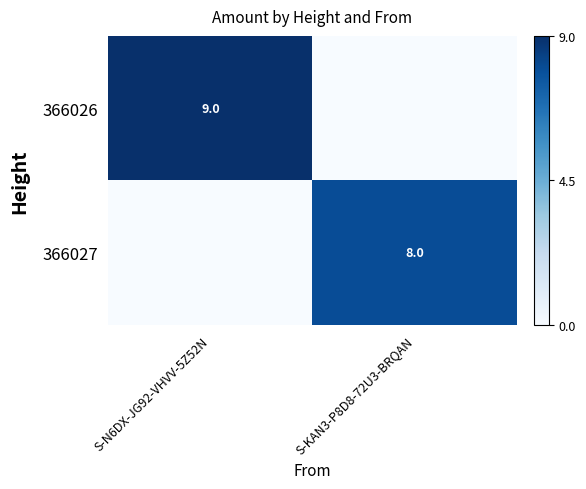

Which has a higher value, S-KAN3-P8D8-72U3-BRQAN or S-N6DX-JG92-VHVV-5Z52N?

S-N6DX-JG92-VHVV-5Z52N